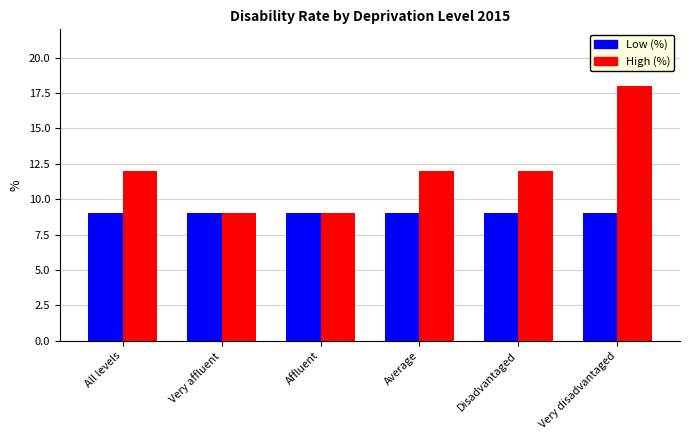

What is the total value across all series at Average?

21